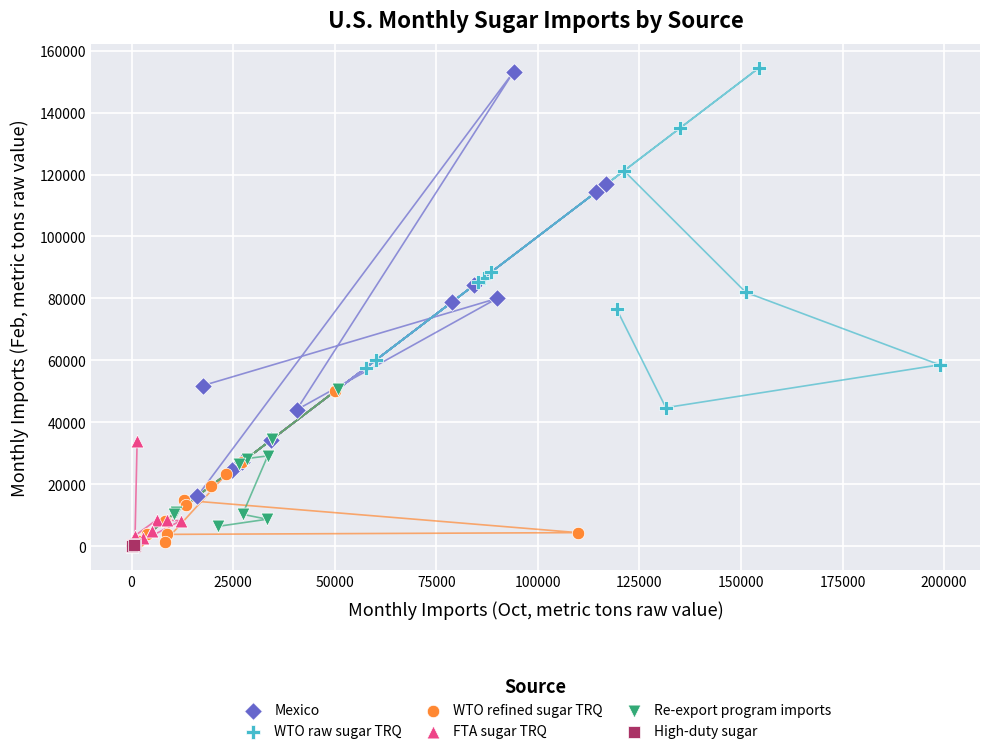

What are all the series names shown in the legend?

Mexico, WTO raw sugar TRQ, WTO refined sugar TRQ, FTA sugar TRQ, Re-export program imports, High-duty sugar